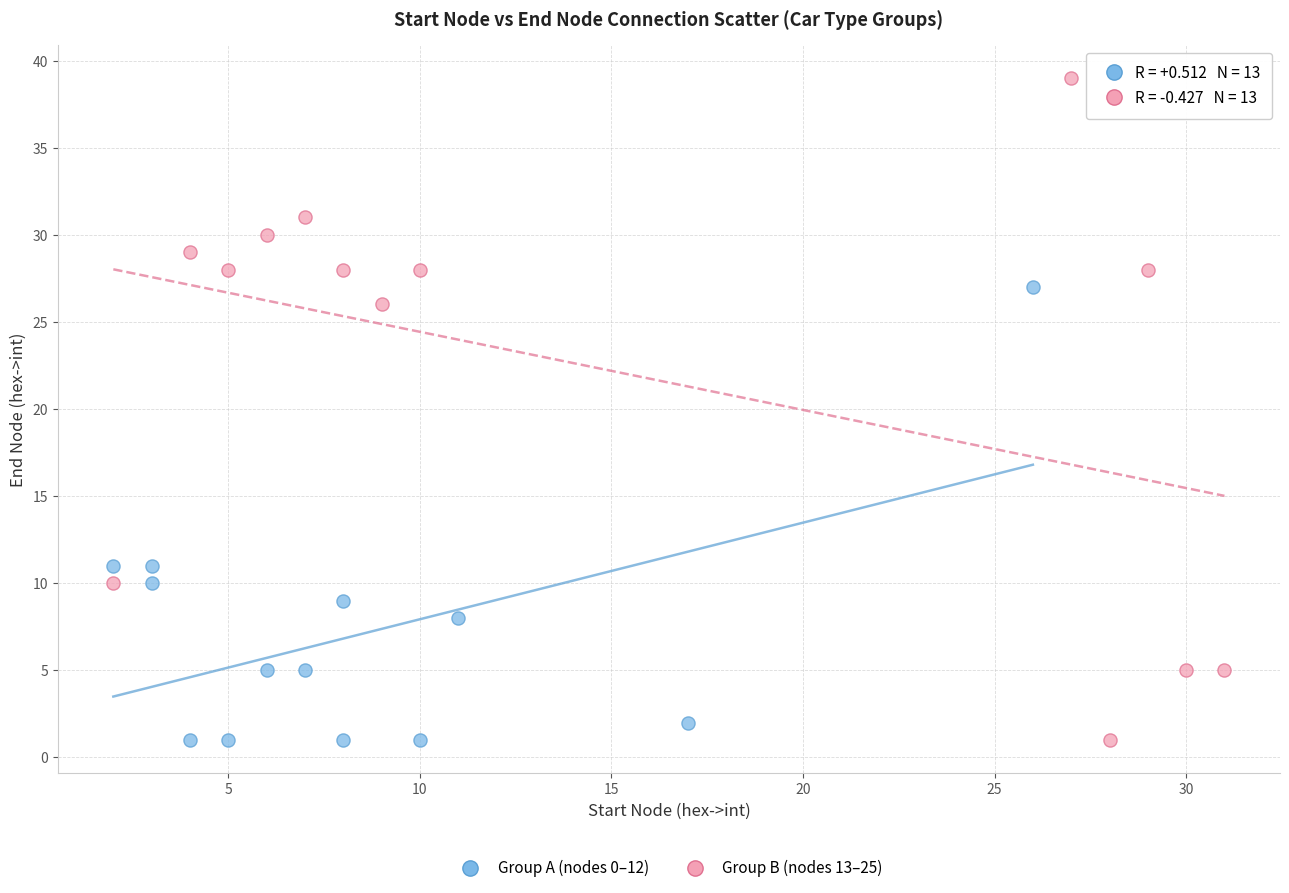

What are all the series names shown in the legend?

Group A (nodes 0–12), Group B (nodes 13–25)